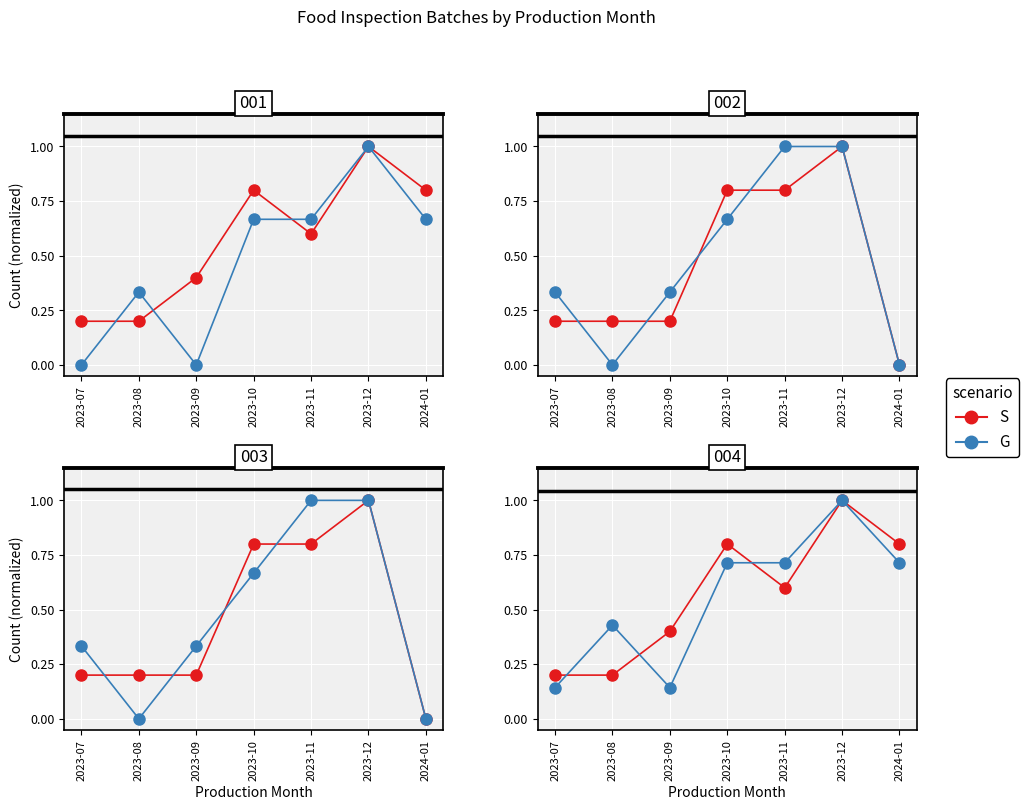

How many lines are shown in the chart?

2